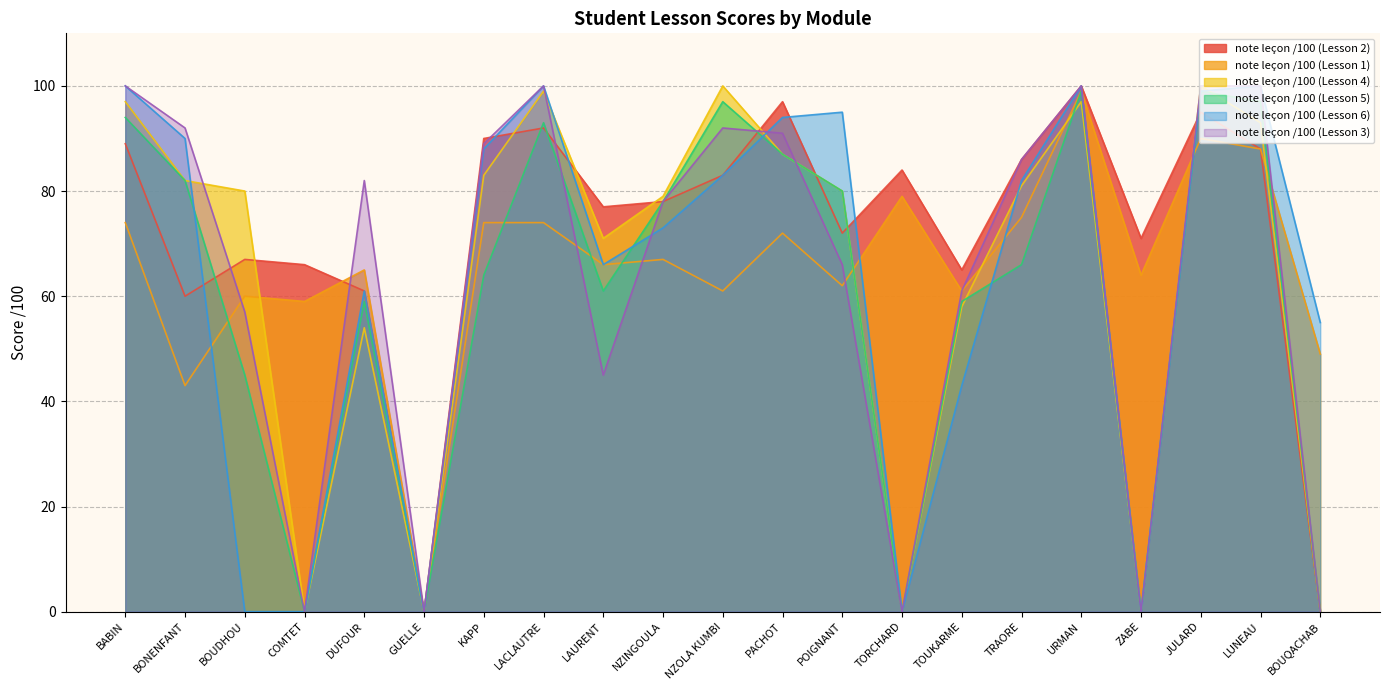

What is the difference between the note leçon /100 (Lesson 4) values at URMAN and GUELLE?

97